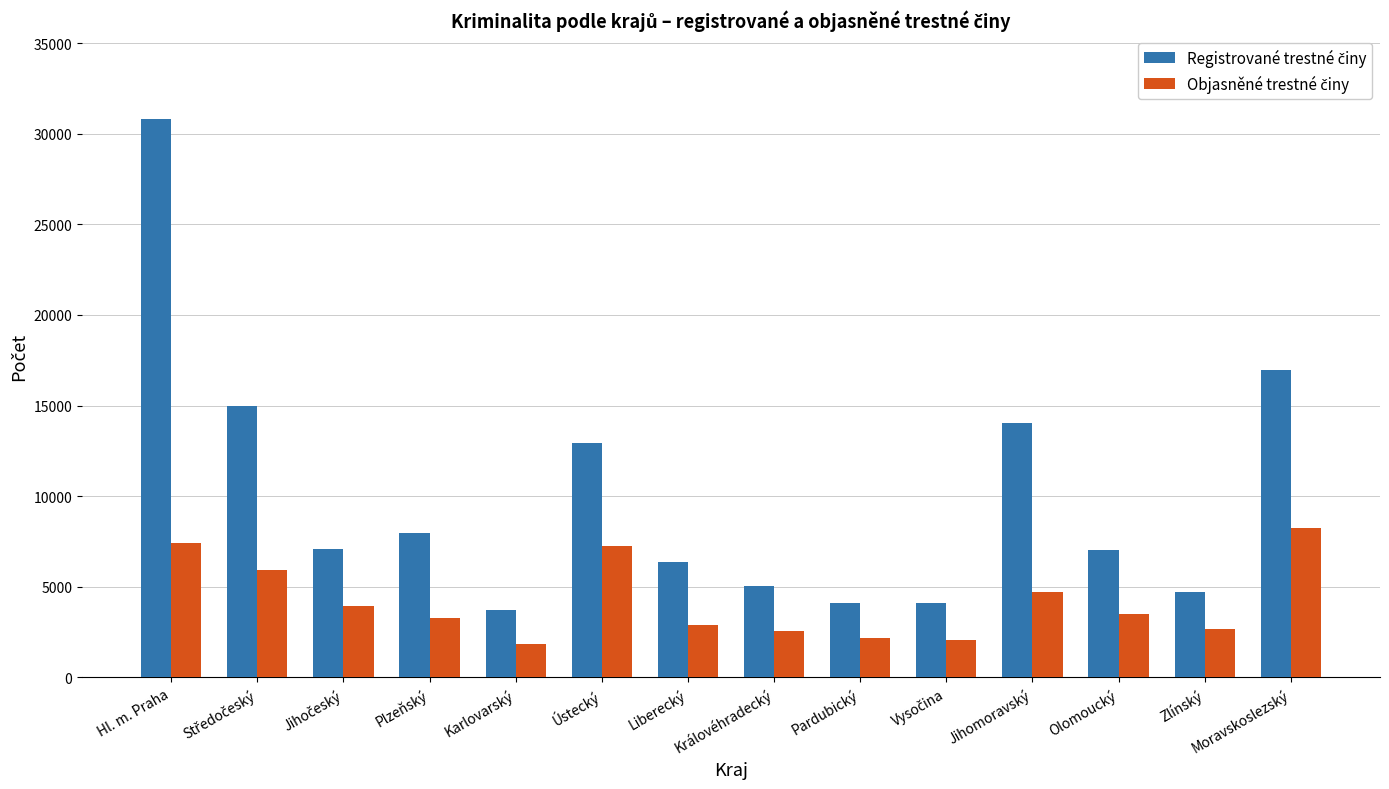

What is the greatest value displayed?

30826